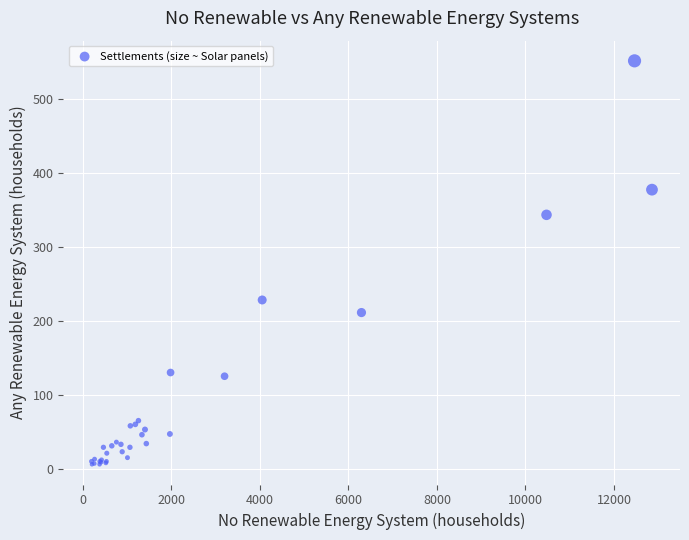

What Y value in the scatter plot is closest to 278?

228